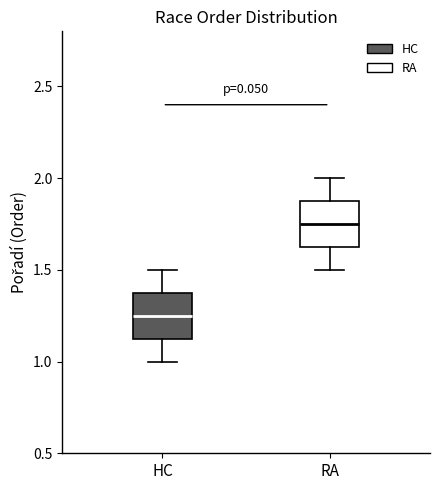

Reading left to right, transcribe this box plot: for each box, give where its median line is, the range the box spans, and where its two whiskers end, as read against the y-axis. The values are not printed on the chart, so give them approximately, as read against the axis.

HC: median 1.25, box 1.15 to 1.40, whiskers 1.00 to 1.50
RA: median 1.75, box 1.65 to 1.90, whiskers 1.50 to 2.00